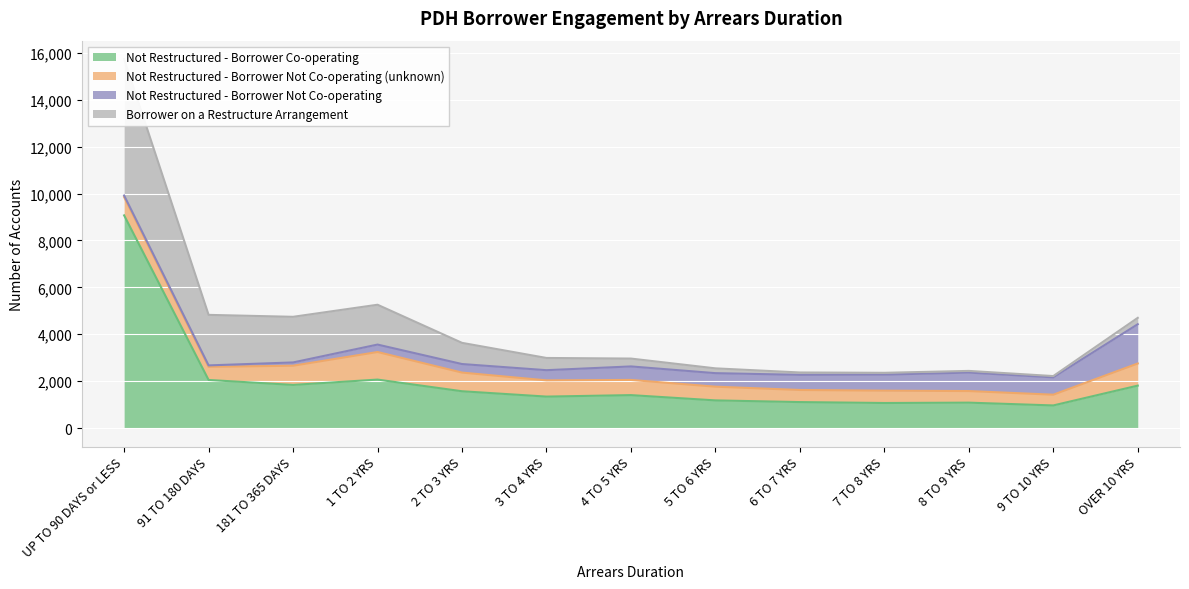

Is the value of Borrower on a Restructure Arrangement at 5 TO 6 YRS greater than the value of Not Restructured - Borrower Not Co-operating (unknown) at 1 TO 2 YRS?

No